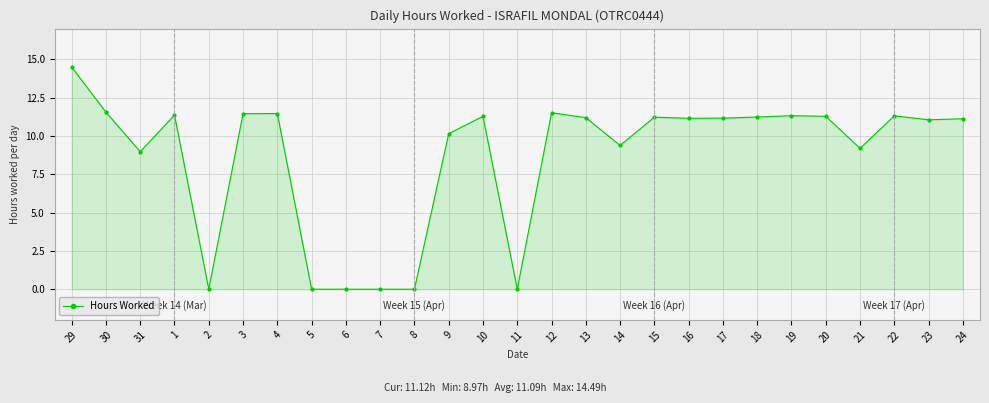

At which label is the value closest to 7?

31